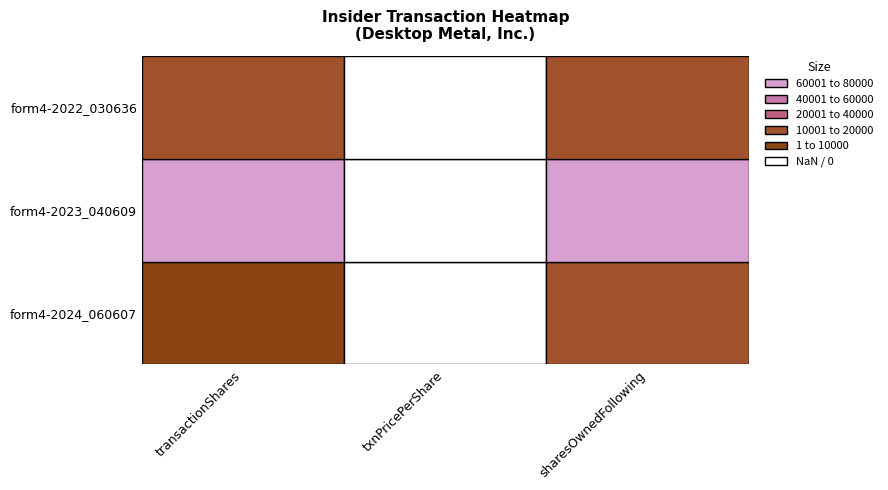

True or false: form4-06102024_060607.xml has a value of 14056 at sharesOwnedFollowingTransaction.

True